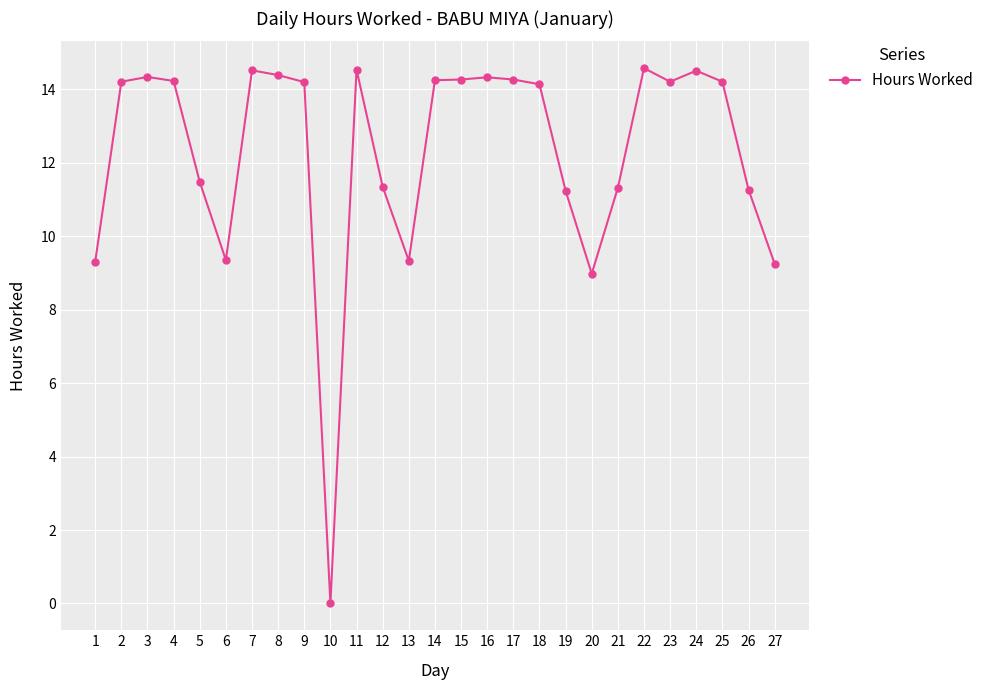

True or false: there are more than 0 points higher than both neighbors.

True